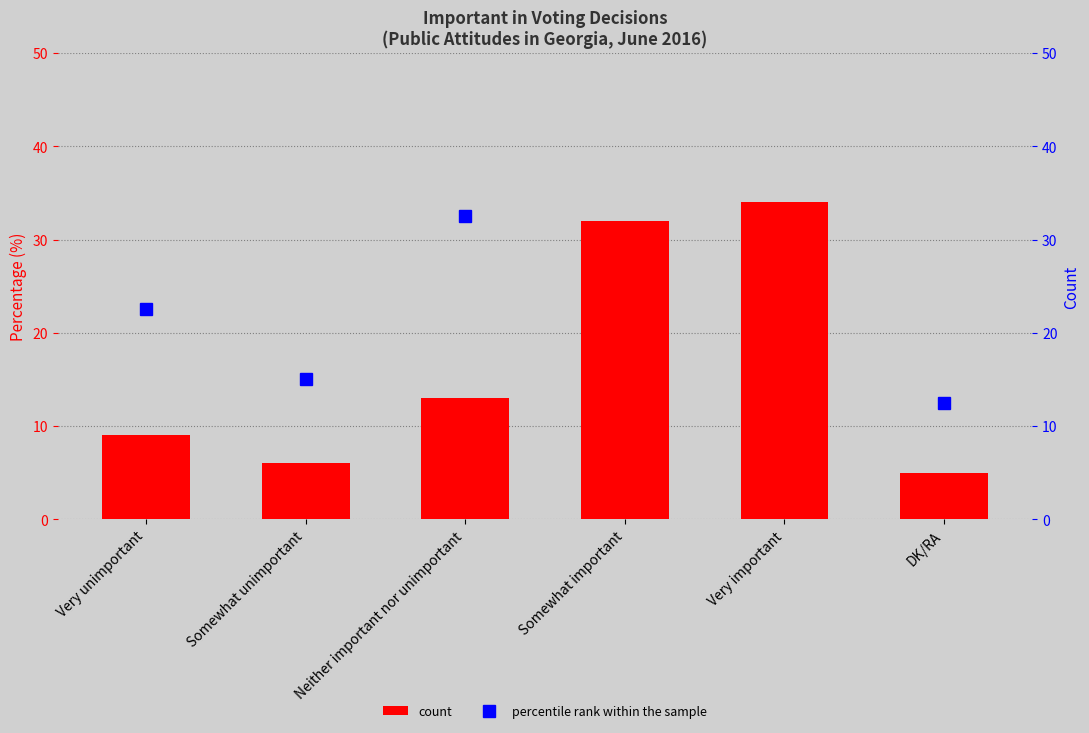

At which label does percentile rank within the sample reach its minimum?

DK/RA